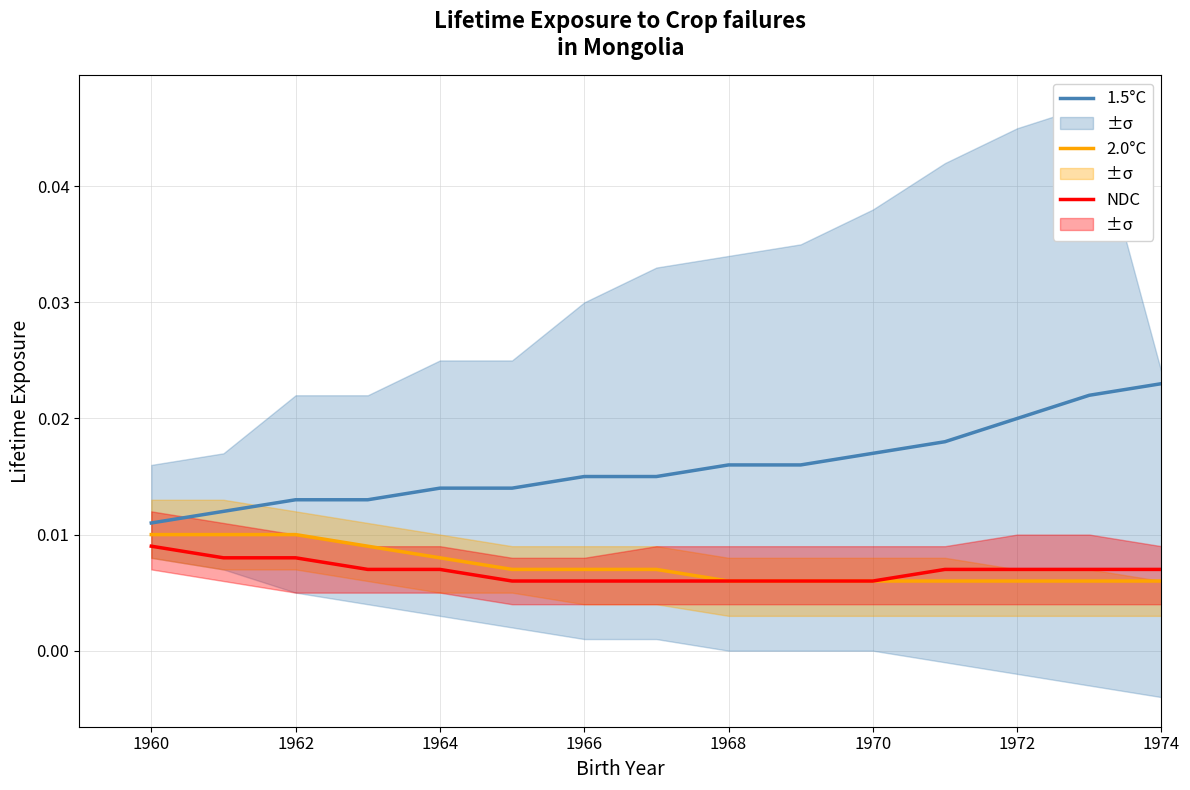

True or false: 1.5°C and 2.0°C cross at least once.

False